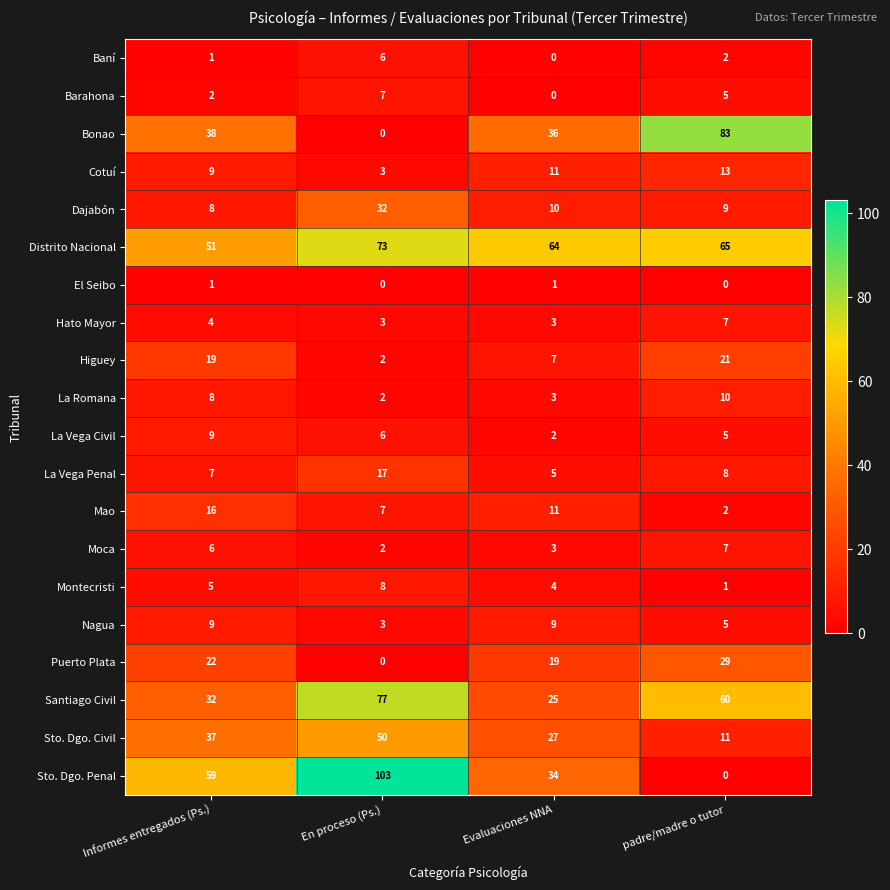

Which series has the widest spread of values?

Sto. Dgo. Penal